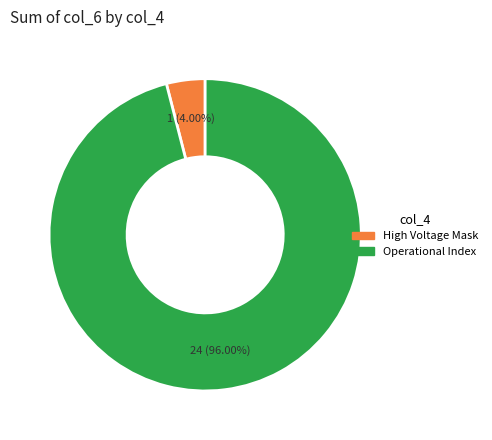

Is there a majority slice in this chart?

Yes